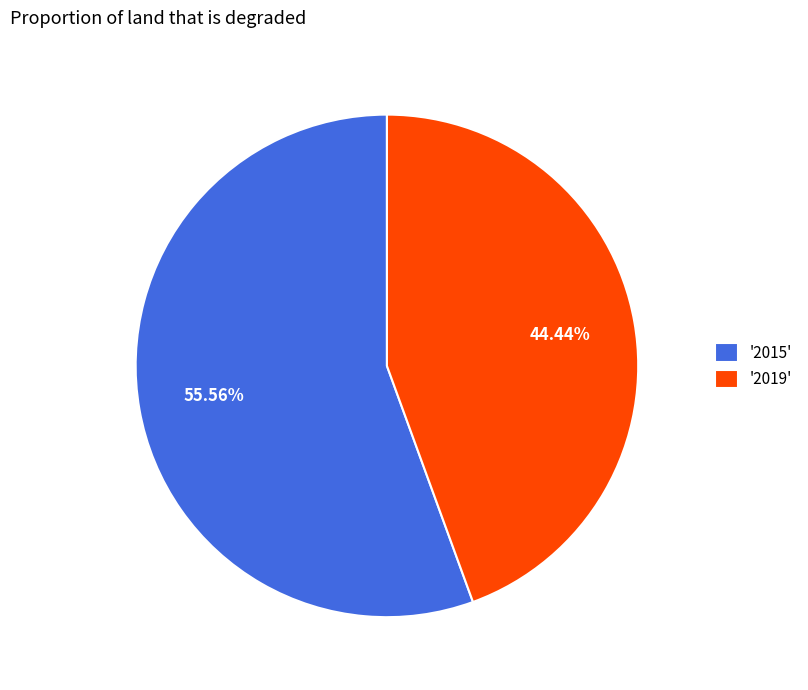

Which has a higher value, '2019' or '2015'?

'2015'